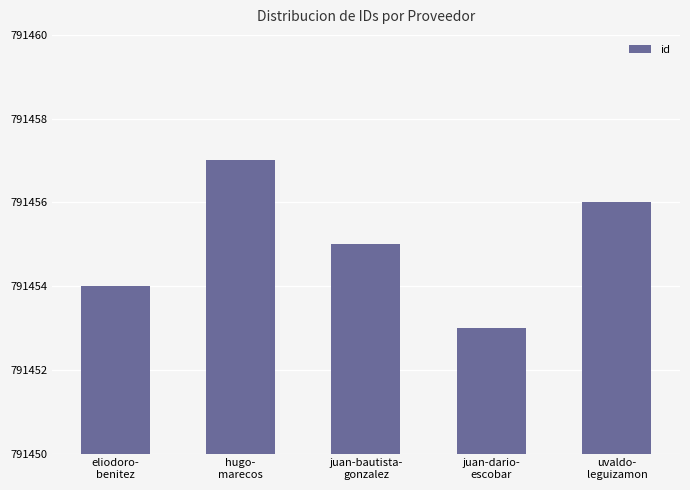

How many bars are there in total?

5